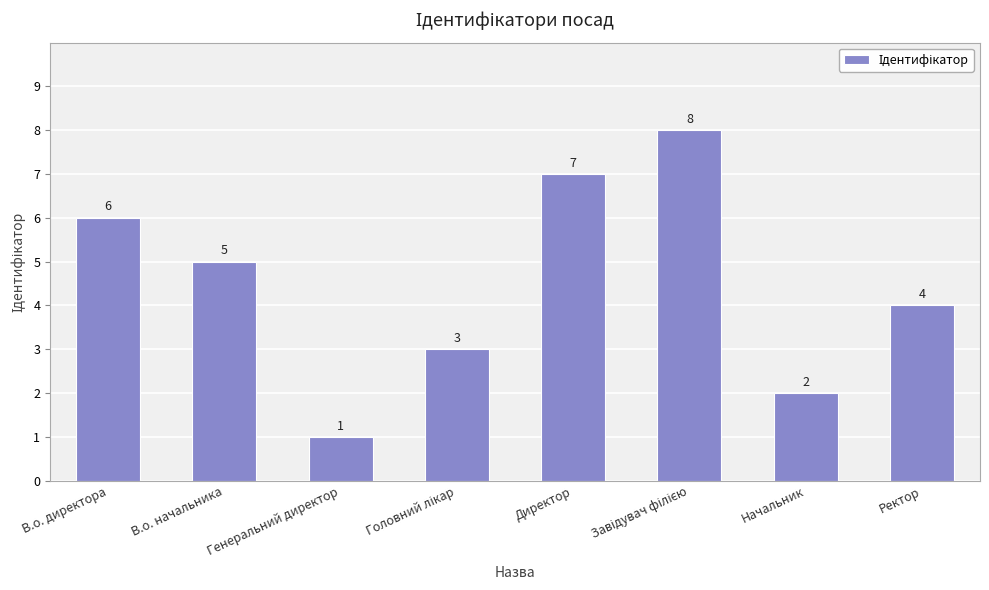

What is the minimum value shown in the chart?

1